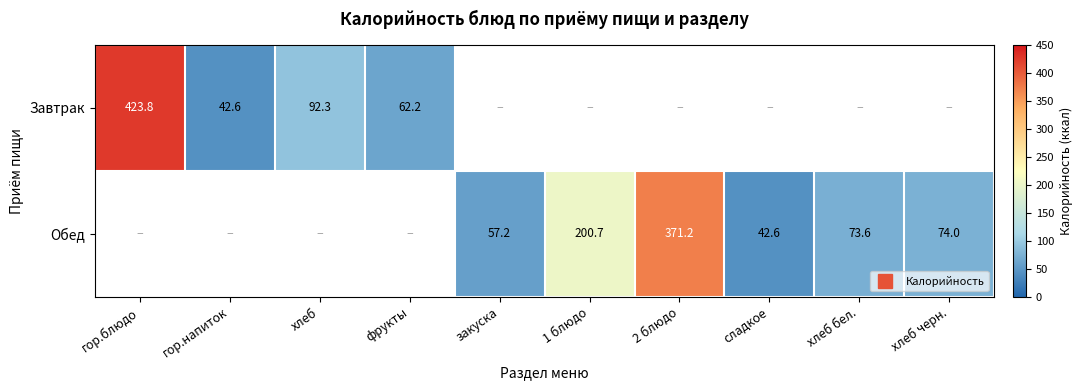

Is it true that Обед equals 73.6 at хлеб бел.?

True